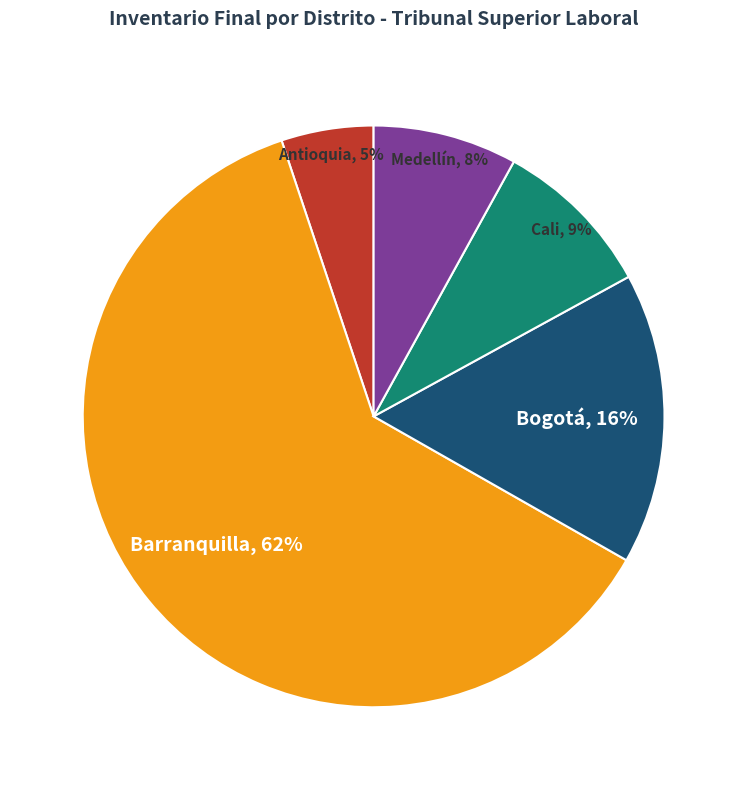

Is there any slice that represents more than half of the pie?

Yes